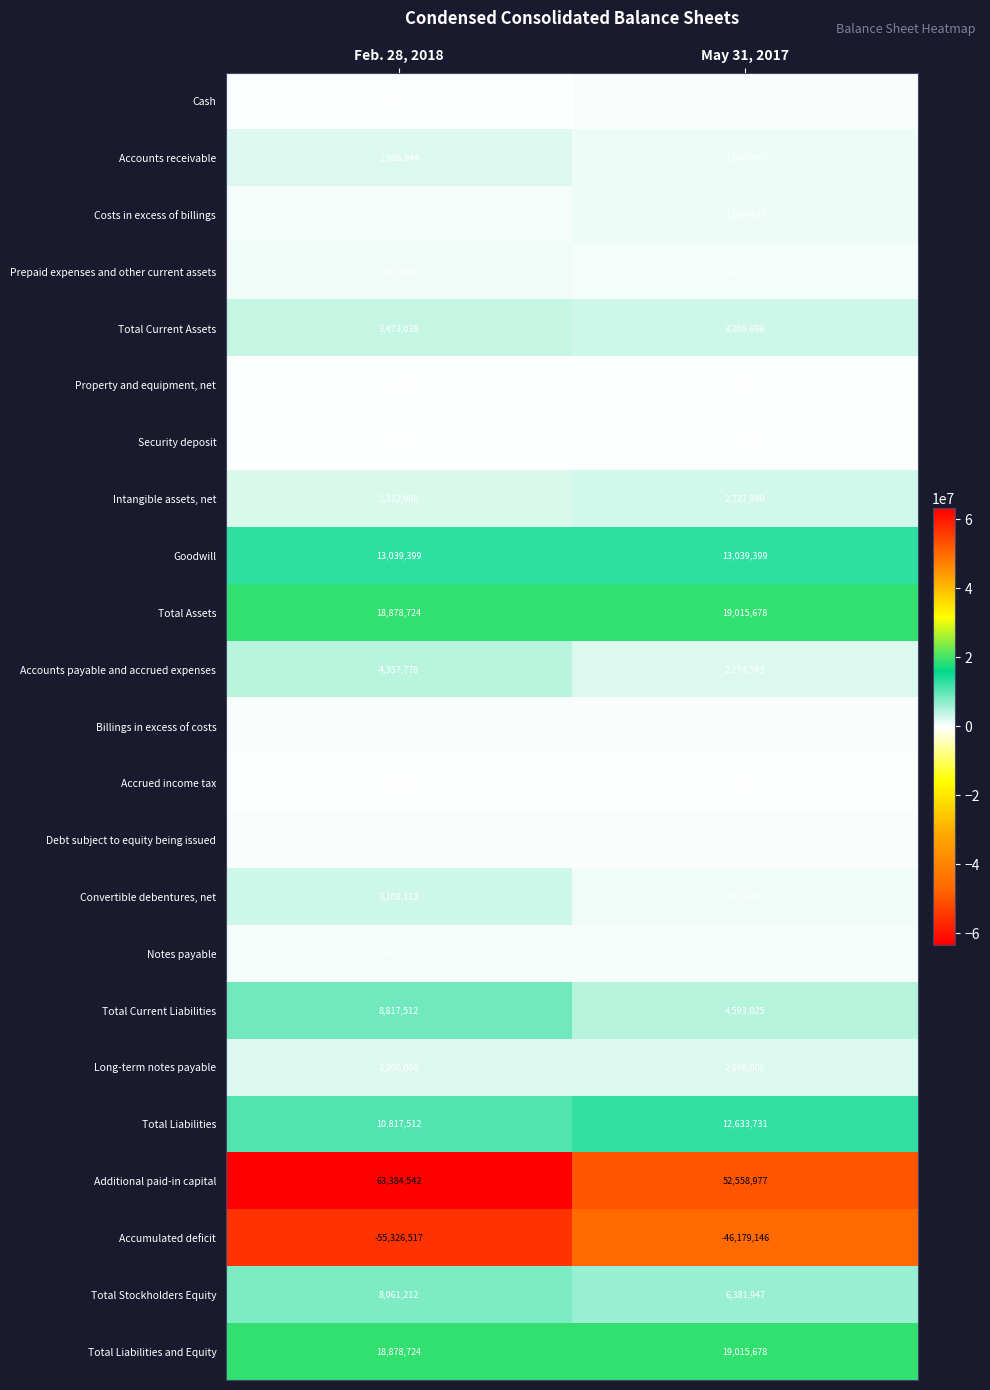

How many categories are shown in the chart?

2